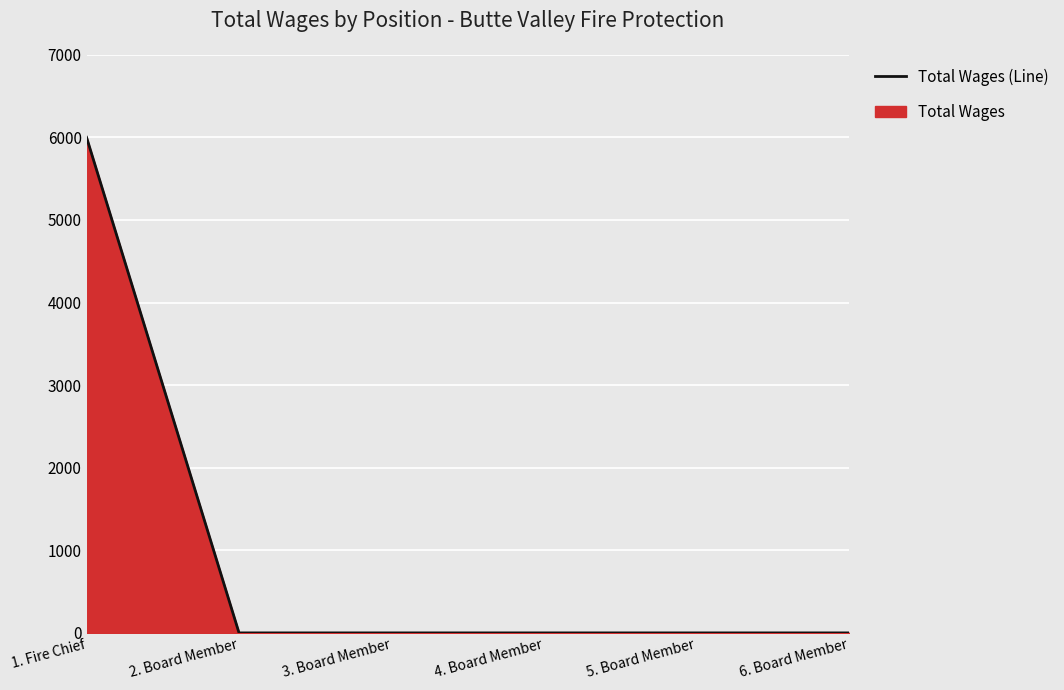

What position from the left is 3. Board Member?

3